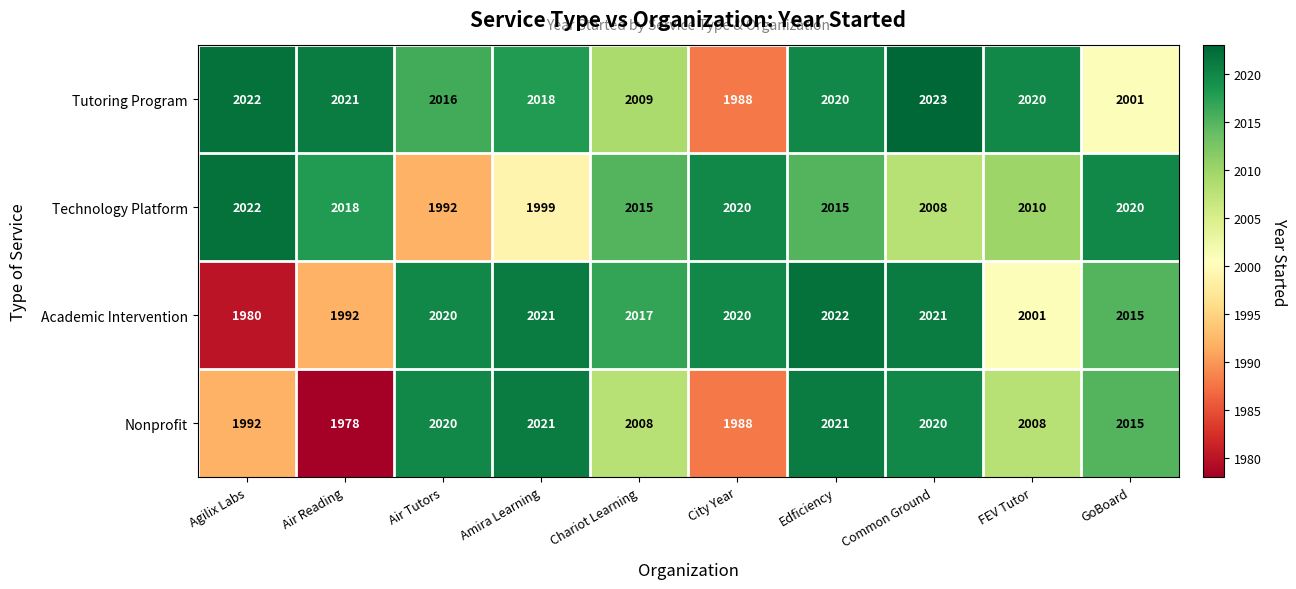

What is the minimum value shown in the chart?

1978